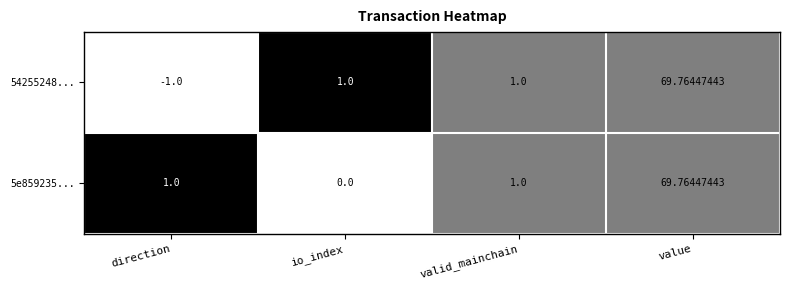

What is the total value across all series at value?

139.5